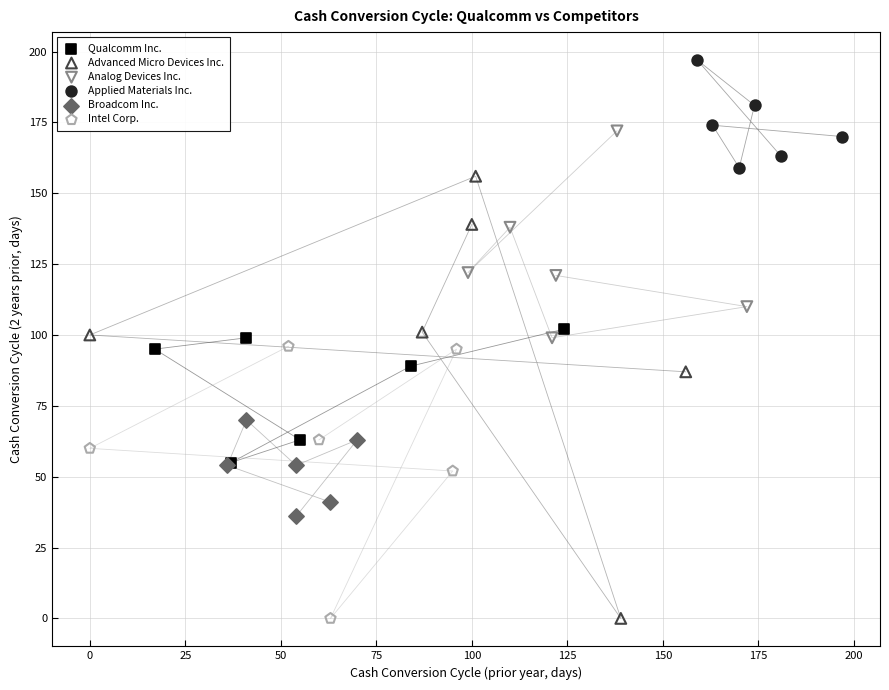

Which series has the widest spread of Y values?

Advanced Micro Devices Inc.